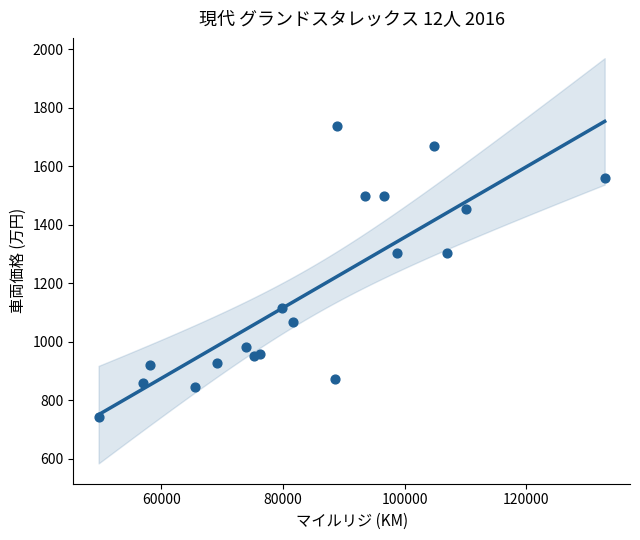

What is the range of X values (max minus min)?

83200.0